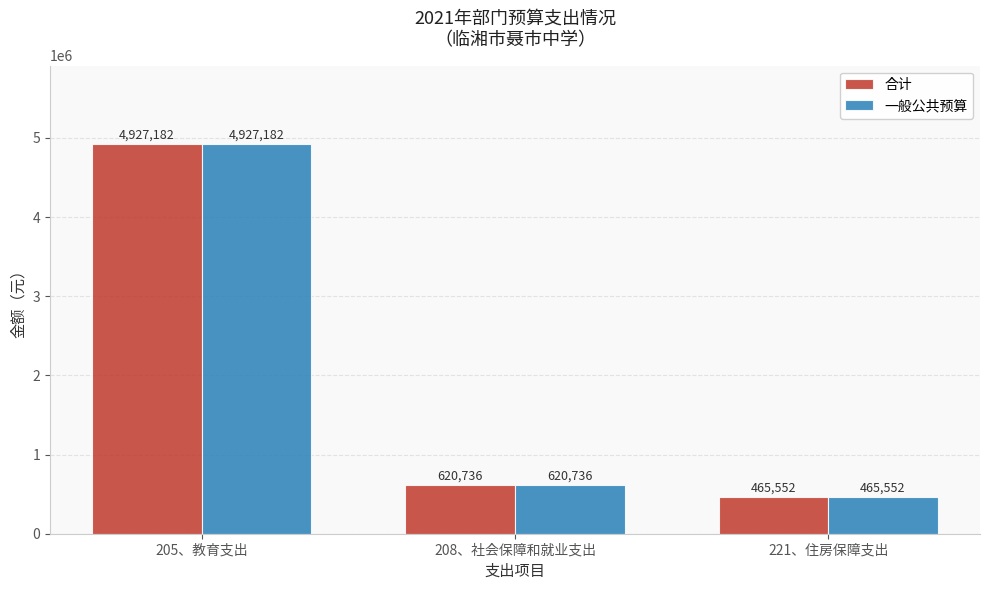

What is the sum of all 合计 values?

6013470.5